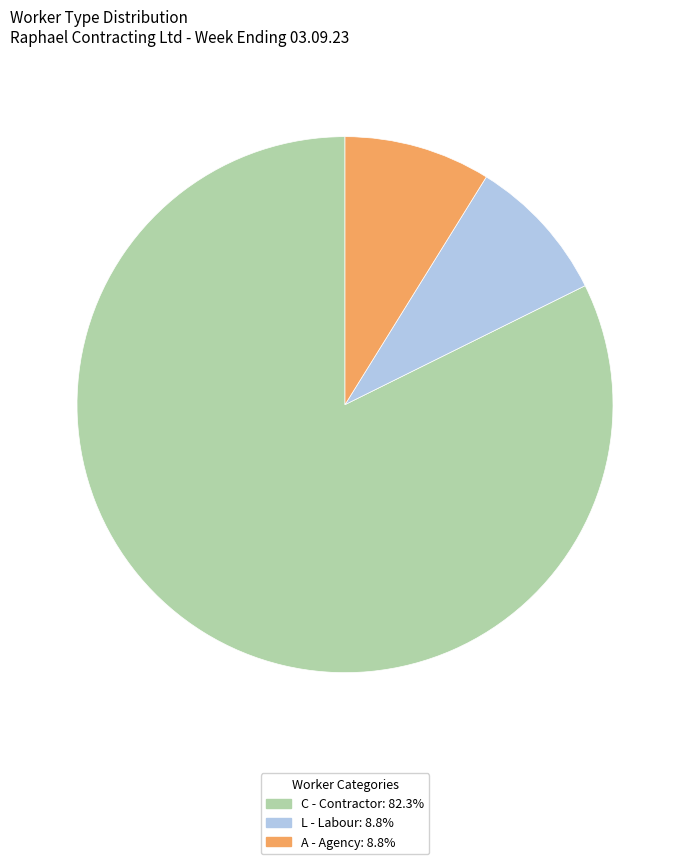

Do C and A together represent more than half of the pie?

Yes